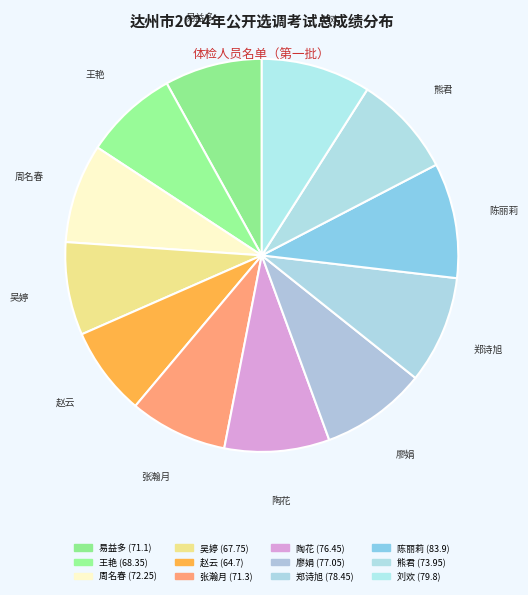

How many segments does this pie chart have?

12